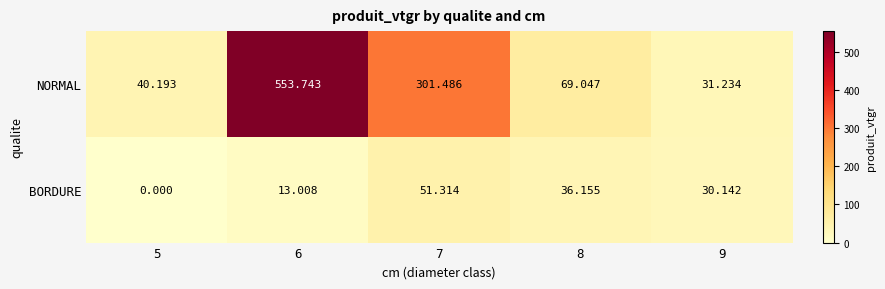

Is the value of NORMAL at 9 greater than the value of BORDURE at 8?

No